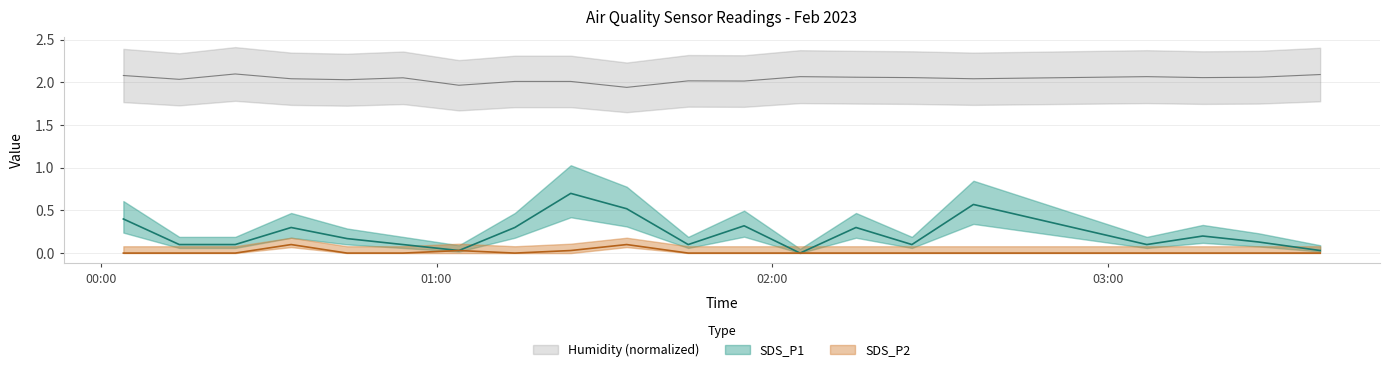

Which category has the lowest value in the SDS_P2 series?

2023/02/01 00:04